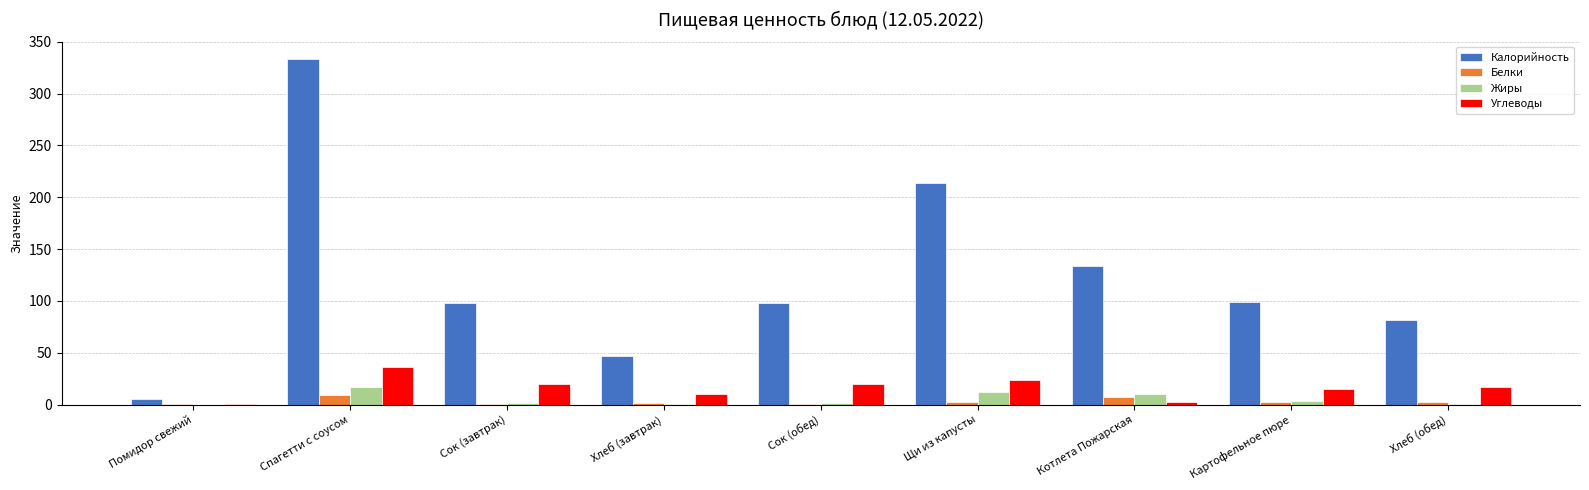

The value of Калорийность at Щи из капусты is 368.0. True or false?

False